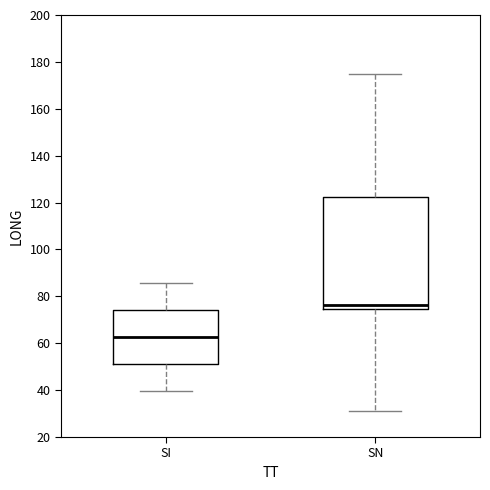

Comparing the boxes themselves (not the whiskers), which one is the tallest?

SN